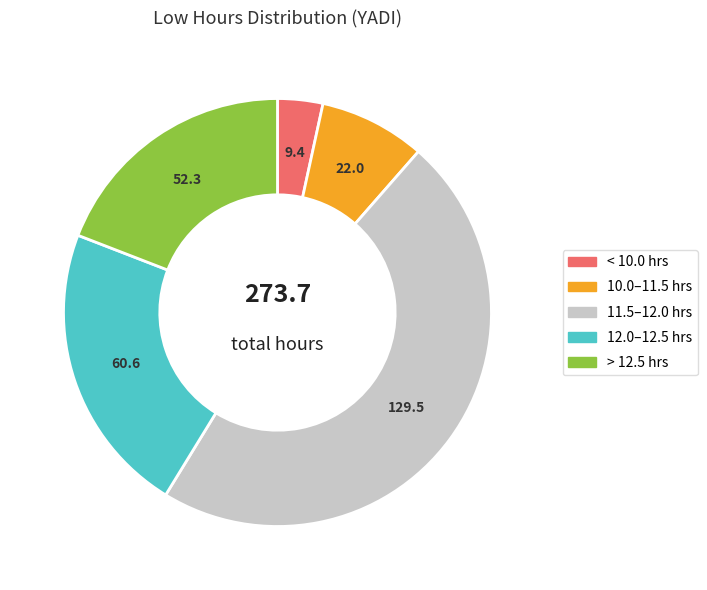

Is there a majority slice in this chart?

No